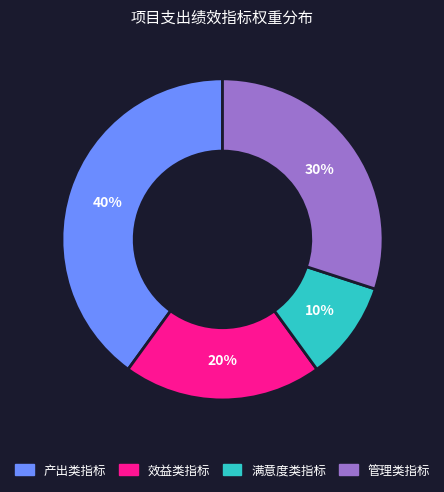

Combined, do 效益类指标 and 满意度类指标 account for over 50%?

No